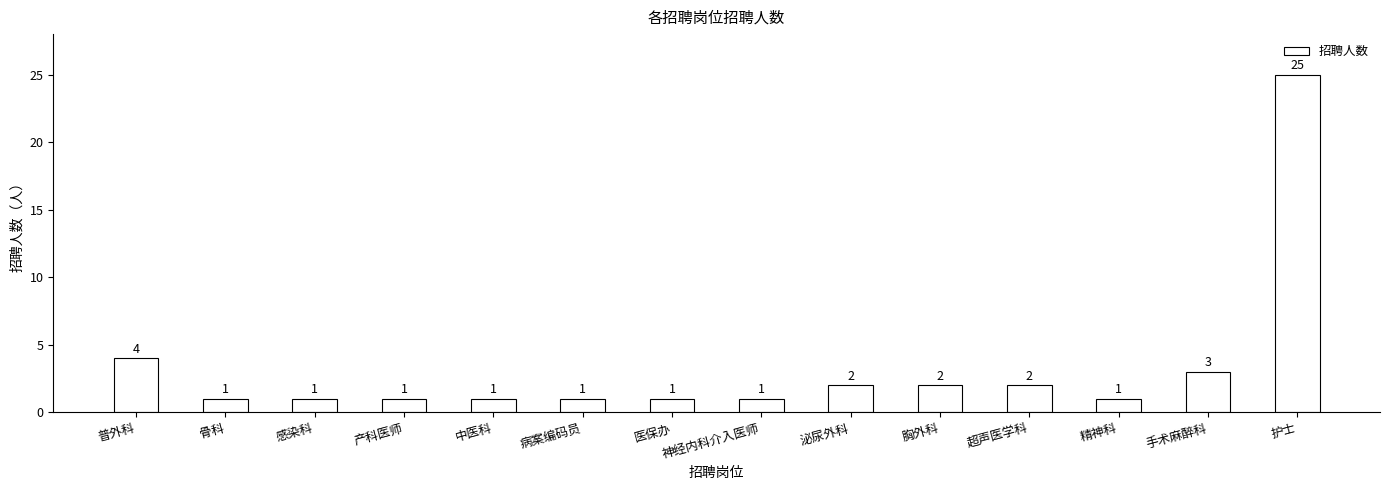

What is the sum of the values at 感染科 and 护士?

26